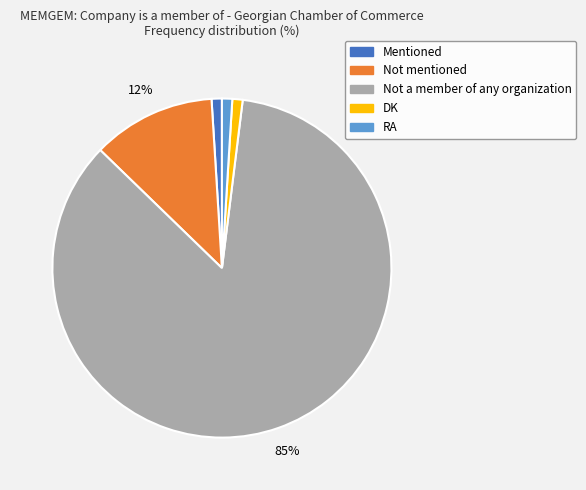

Do DK and Not a member of any organization together represent more than half of the pie?

Yes